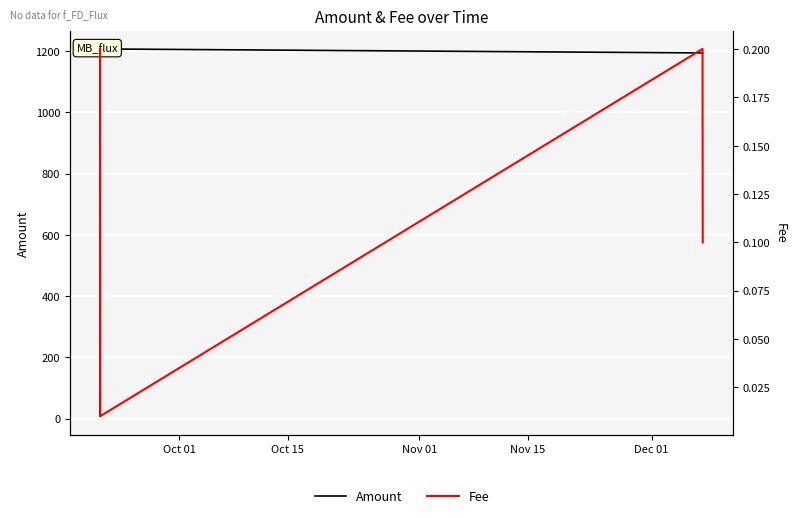

What are all the series names shown in the legend?

Amount, Fee